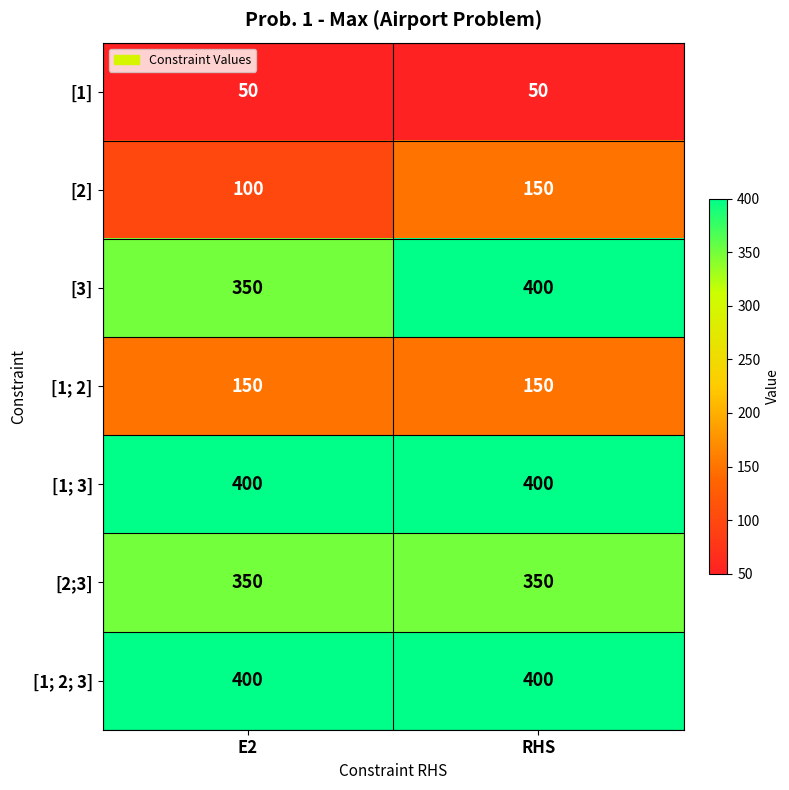

What is the difference between the highest and lowest values at RHS?

350